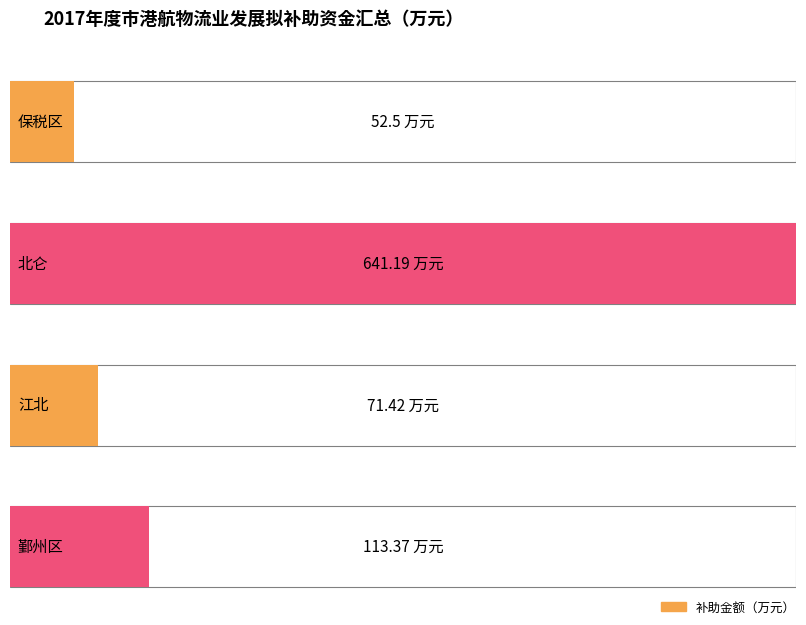

Rank the categories by value from highest to lowest.

北仑, 鄞州区, 江北, 保税区